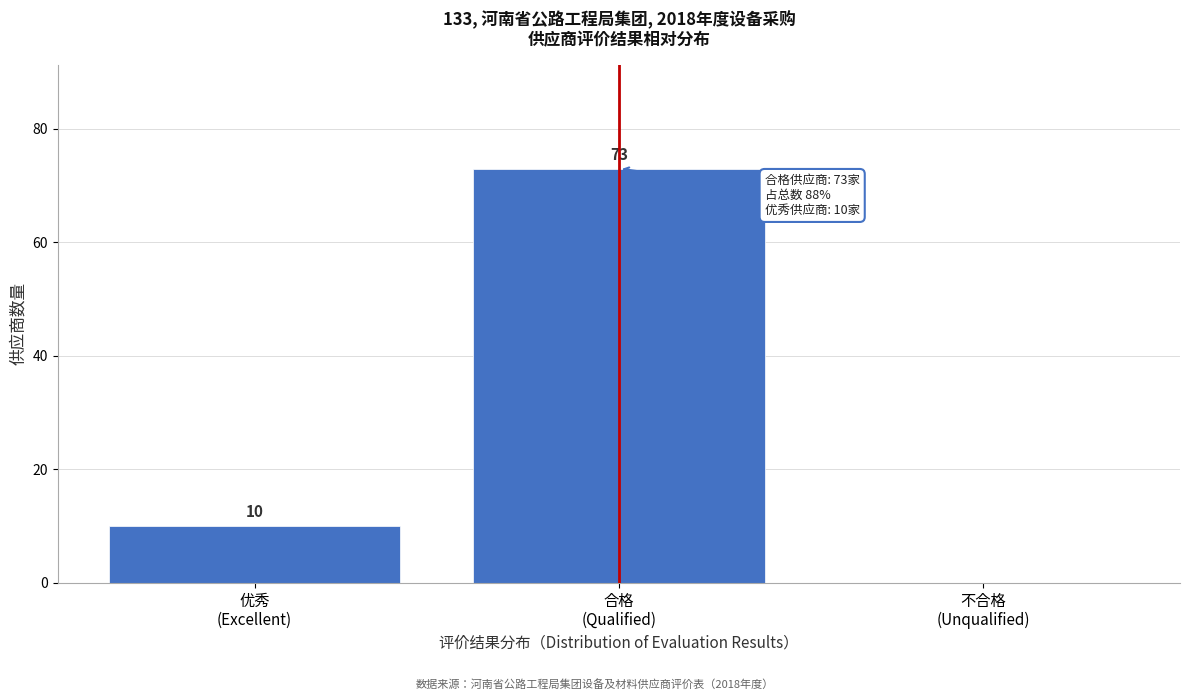

What is the greatest value displayed?

73